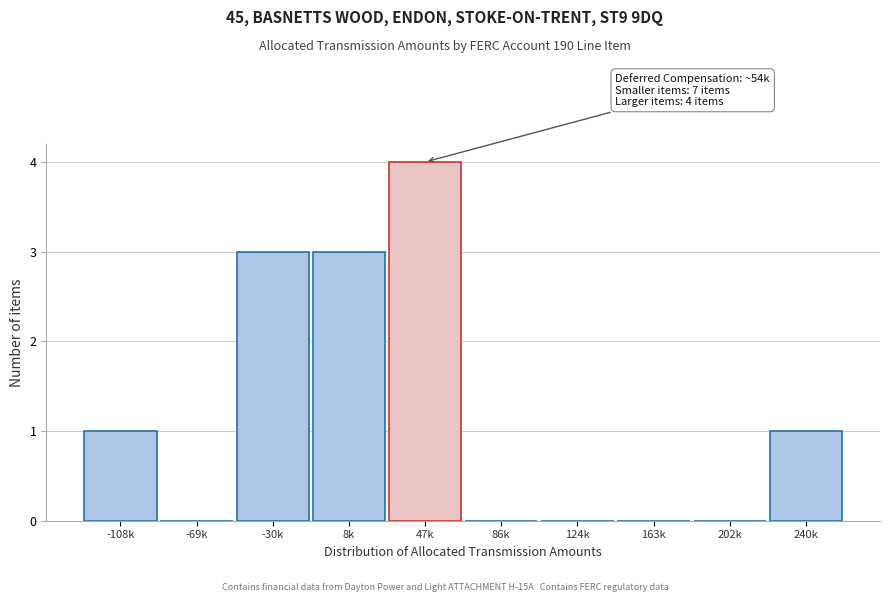

Reading left to right, list all the values displayed in this chart.

-108k=1	-69k=0	-30k=3	8k=3	47k=4	86k=0	124k=0	163k=0	202k=0	240k=1